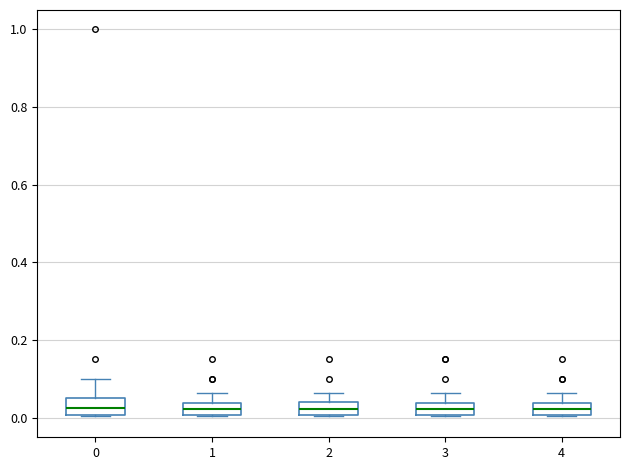

Where is the upper edge of the box at x = 1 on the y-axis? The values are not printed on the chart, so give them approximately, as read against the axis.

0.04